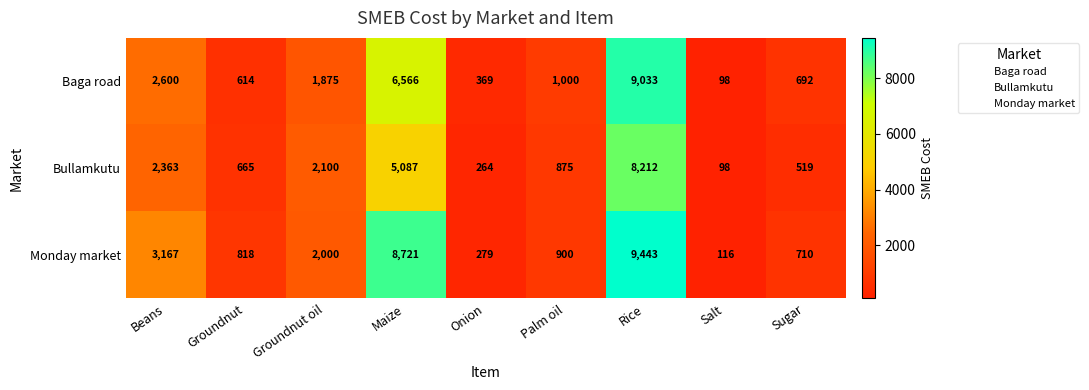

Which series has the largest range (max minus min)?

Monday market